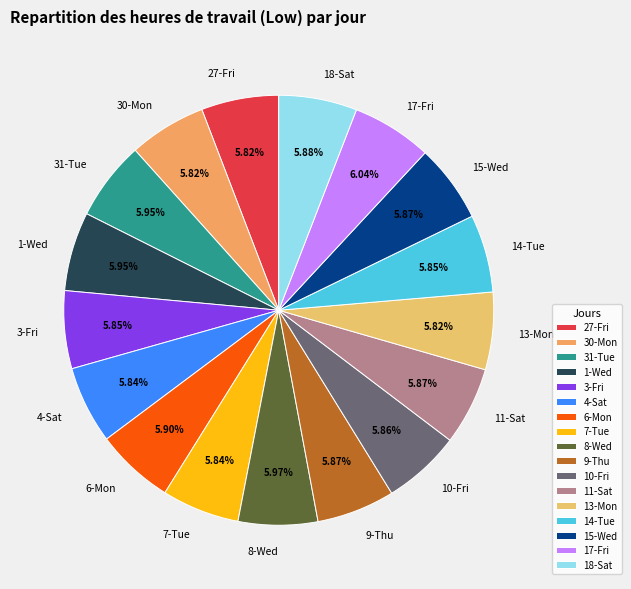

Is it true that 31-Tue is 12% of the pie?

False